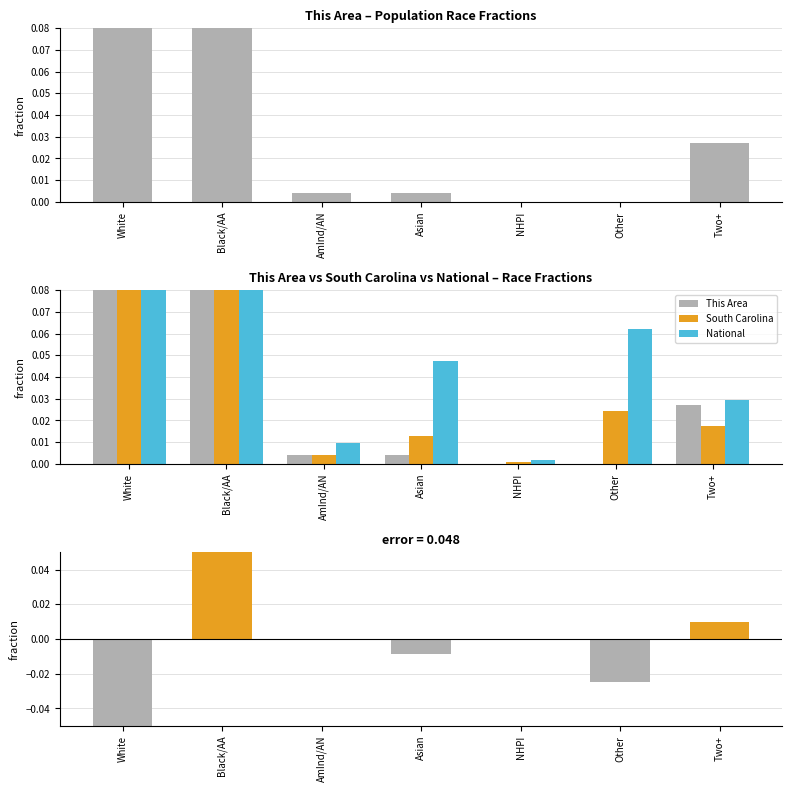

Which series has the largest range (max minus min)?

National